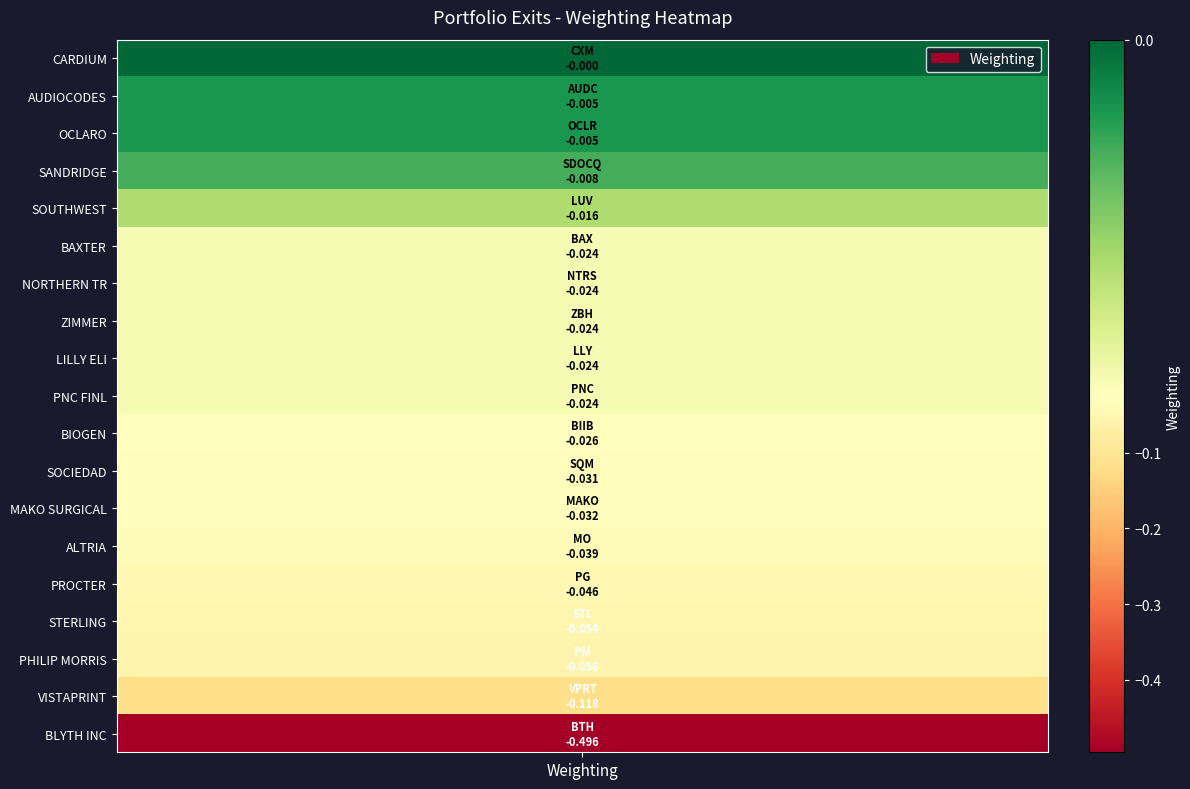

Rank the categories by value from lowest to highest.

BTH, VPRT, PM, STL, PG, MO, MAKO, SQM, BIIB, BAX, NTRS, ZBH, LLY, PNC, LUV, SDOCQ, AUDC, OCLR, CXM